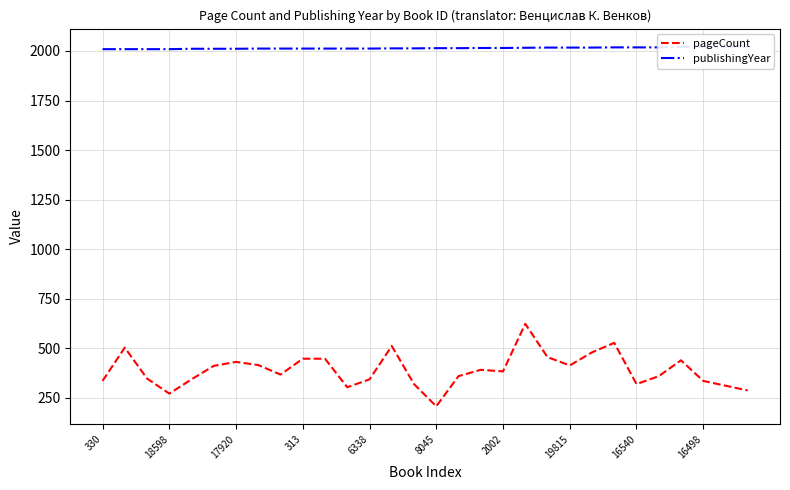

Is it true that publishingYear equals 568 at 23?

False